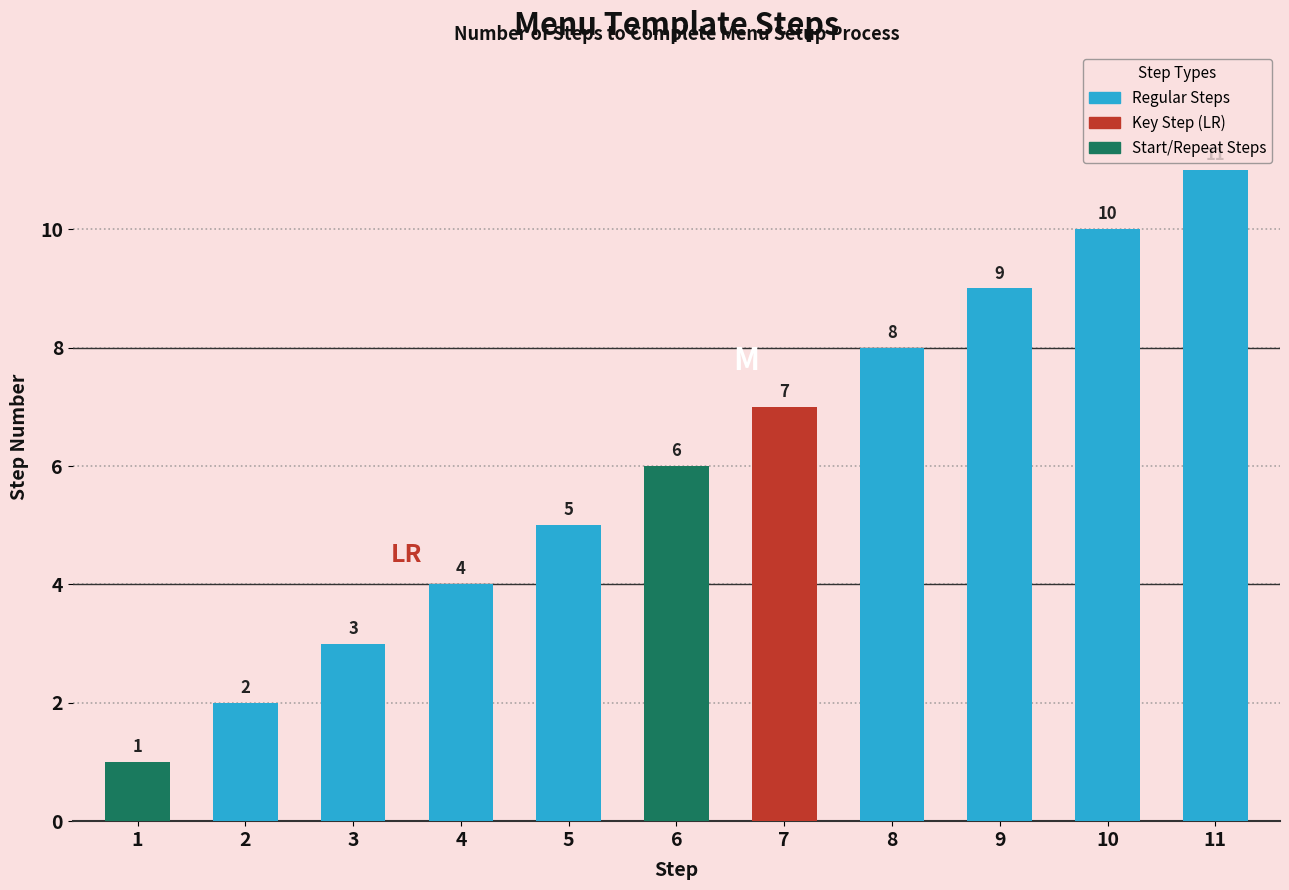

Rank the categories by value from highest to lowest.

11, 10, 9, 8, 7, 6, 5, 4, 3, 2, 1